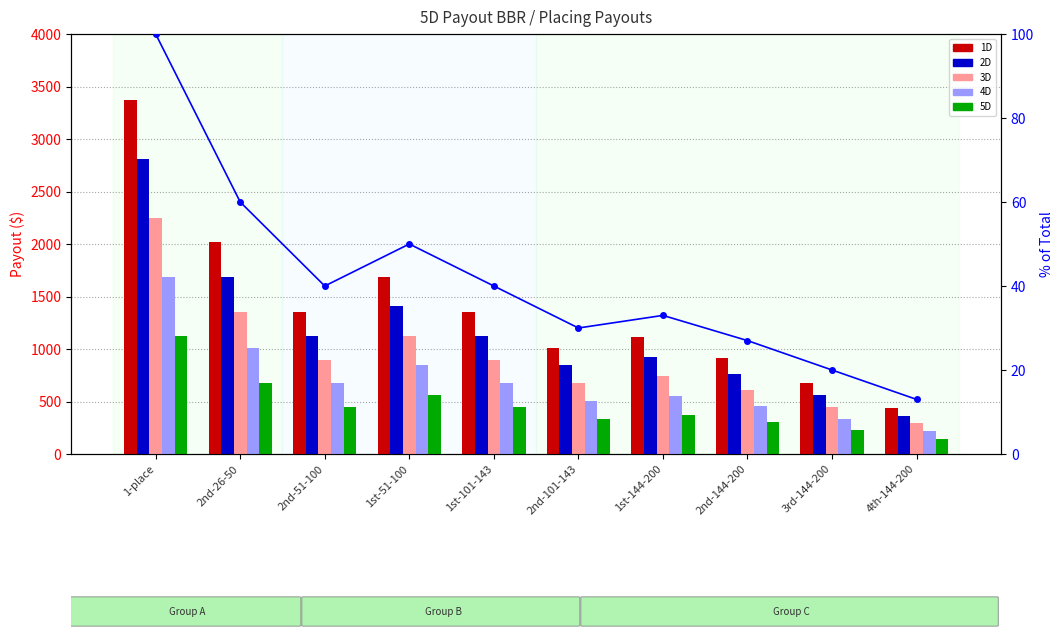

How many series are shown in this chart?

6